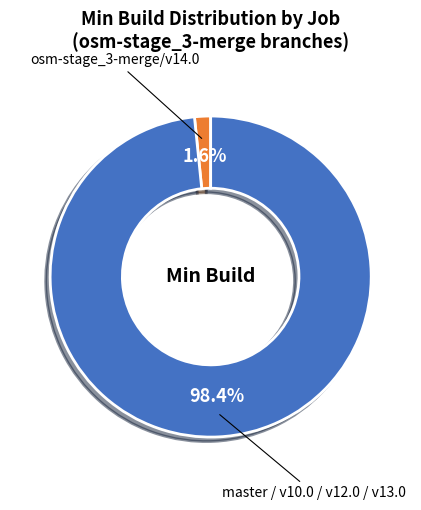

Does any single category account for the majority?

Yes